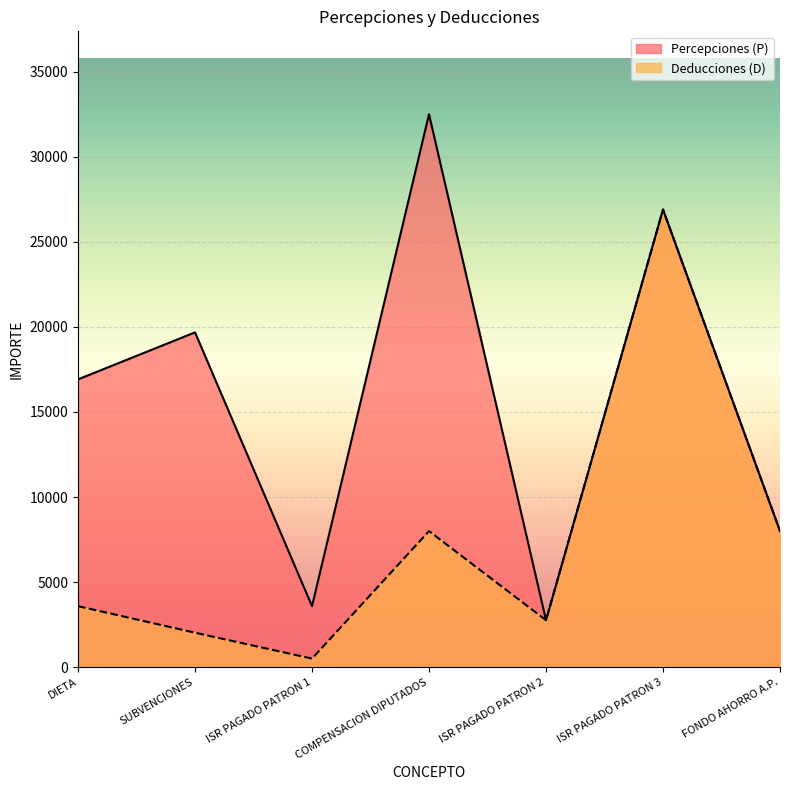

At how many categories does at least one series exceed 28319?

1